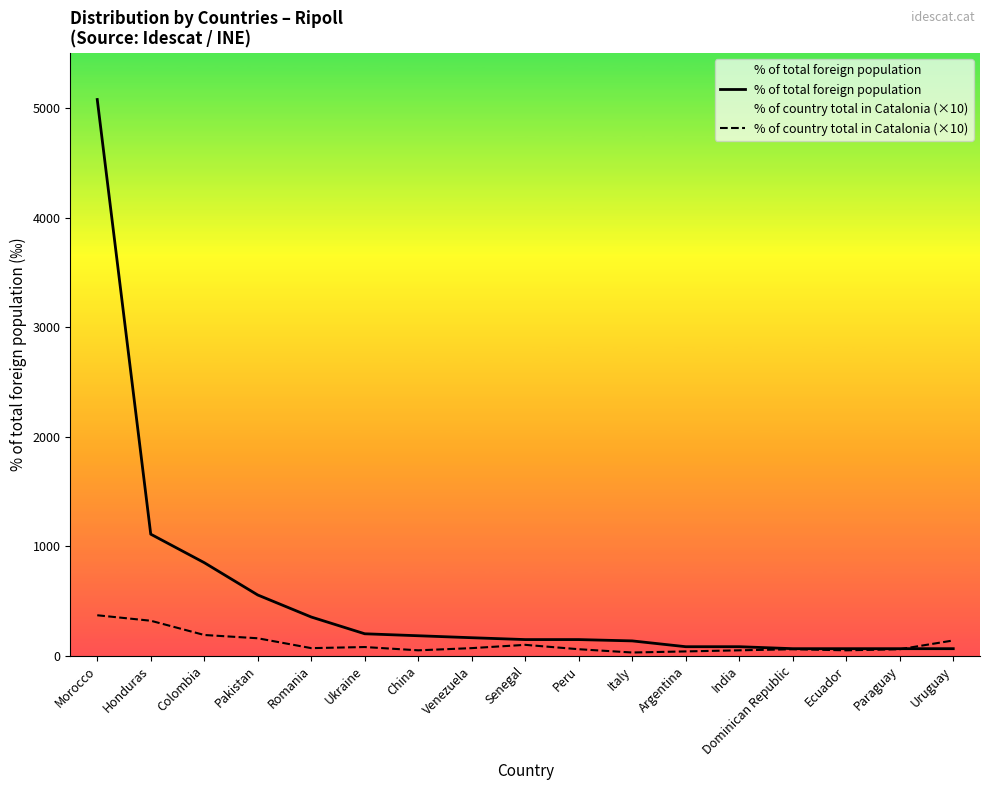

What is the value of the % of country total in Catalonia (×10) point at the 2nd from the left?

320